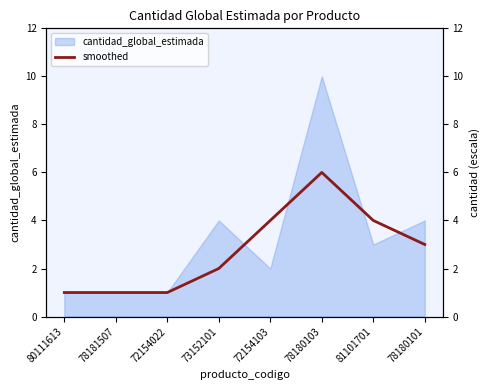

What is the label of the 7th point from the left?

81101701